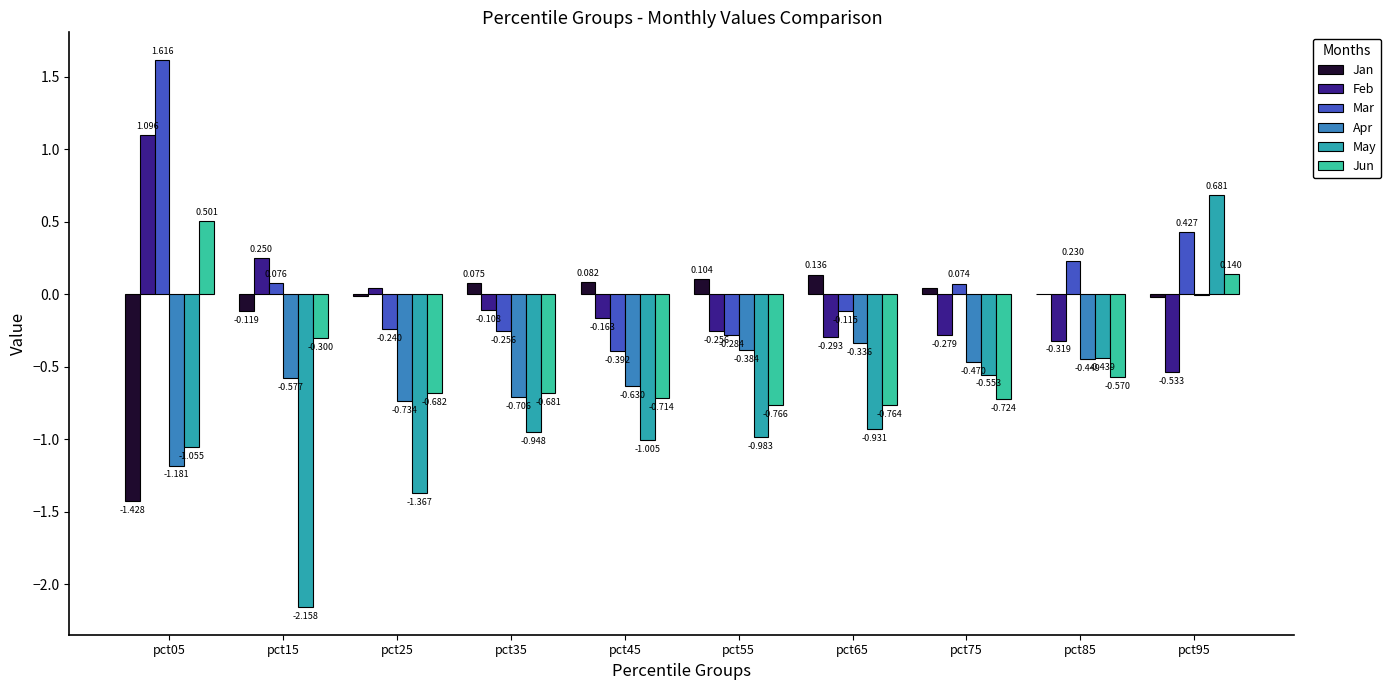

How many data points does each series have?

10